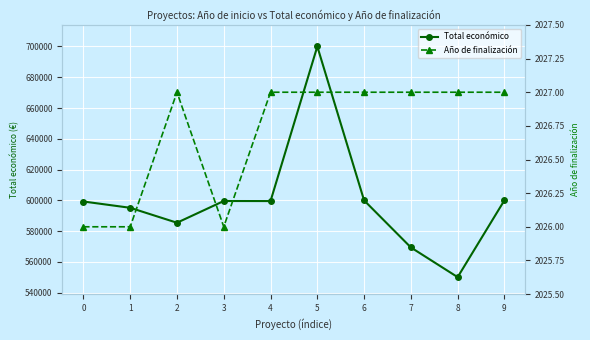

At which label is Total económico closest to 625055?

9